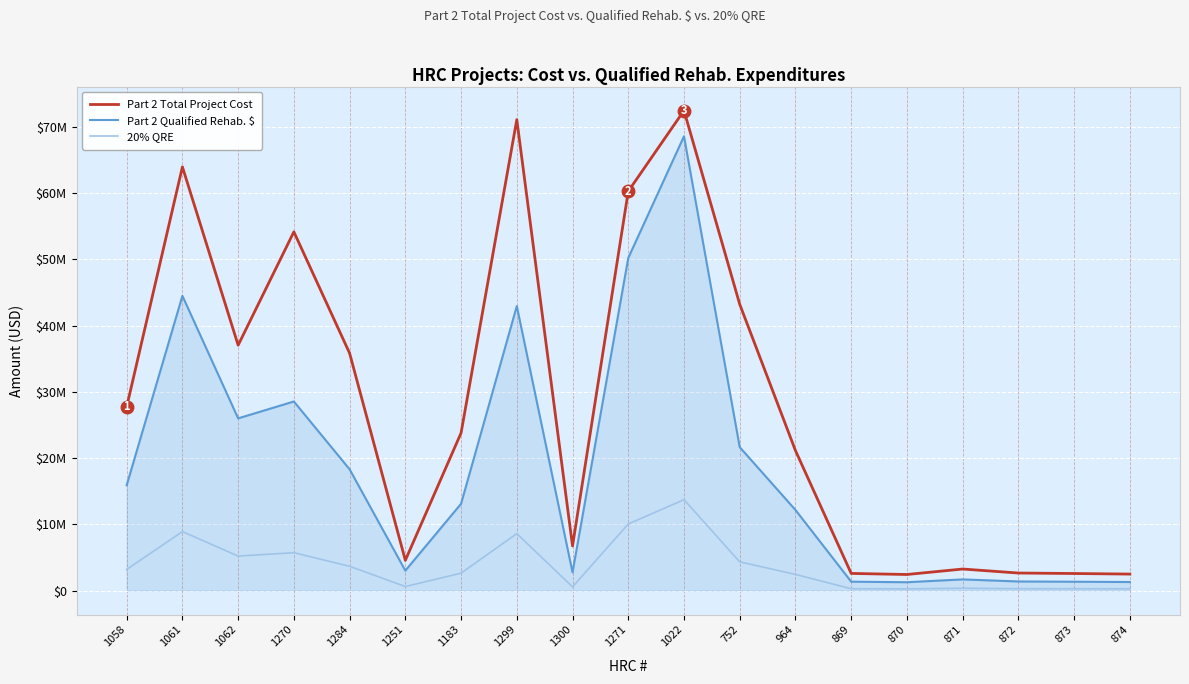

Reading left to right, extract all data points from this chart.

Part 2 Total Project Cost: 1058=27736904.0	1061=63979151.0	1062=37047009.0	1270=54168602.0	1284=35838631.0	1251=4556172.0	1183=23794393.0	1299=71113919.0	1300=6729018.2	1271=60296023.0	1022=72486893.0	752=43228804.0	964=21137897.0	869=2580229.0	870=2418693.0	871=3244540.0	872=2639472.0	873=2567196.0	874=2480701.0
Part 2 Qualified Rehab. $: 1058=15903984.0	1061=44500992.0	1062=25997837.0	1270=28546674.0	1284=18307041.0	1251=2999047.0	1183=13101212.0	1299=42953107.0	1300=2738518.2	1271=50221023.0	1022=68599838.0	752=21651250.0	964=12162344.0	869=1333465.0	870=1249983.0	871=1676782.0	872=1364082.0	873=1326730.0	874=1282029.0
20% QRE: 1058=3180796.8	1061=8900198.4	1062=5199567.4	1270=5709334.8	1284=3661408.2	1251=599809.4	1183=2620242.4	1299=8590621.4	1300=547703.6	1271=10044204.6	1022=13719967.6	752=4330250.0	964=2432468.8	869=266693.0	870=249996.6	871=335356.4	872=272816.4	873=265346.0	874=256405.8